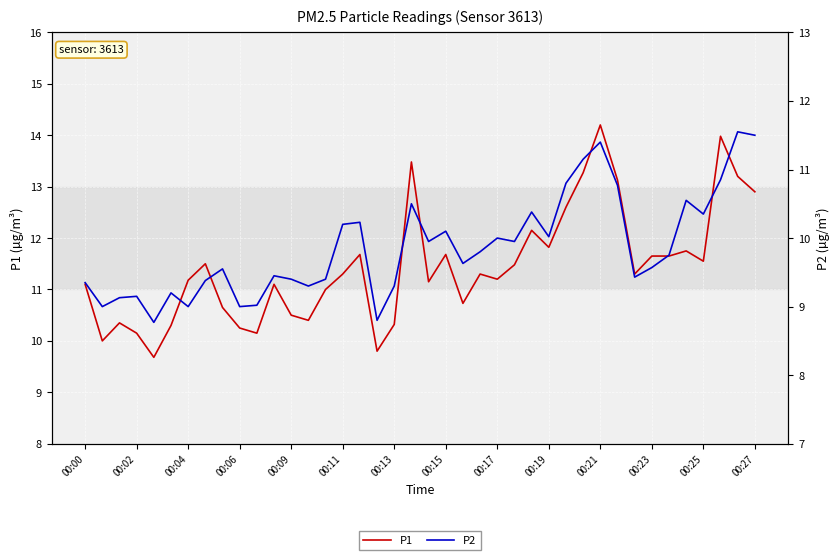

True or false: P1 and P2 cross at least once.

False